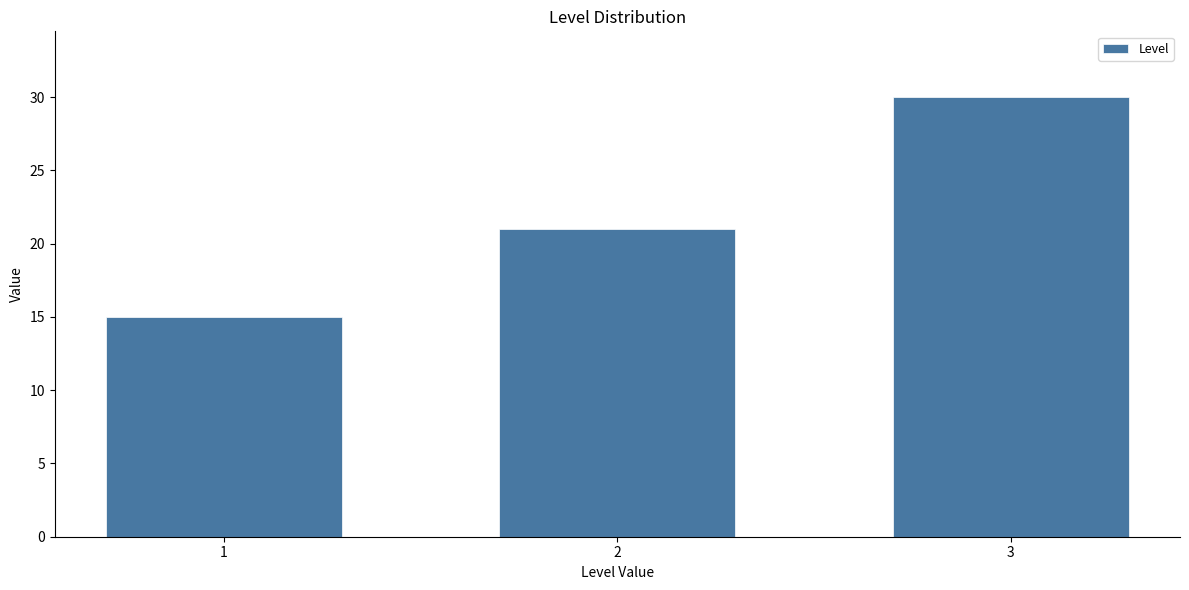

Reading left to right, what are all the values shown in this chart?

1=15	2=21	3=30